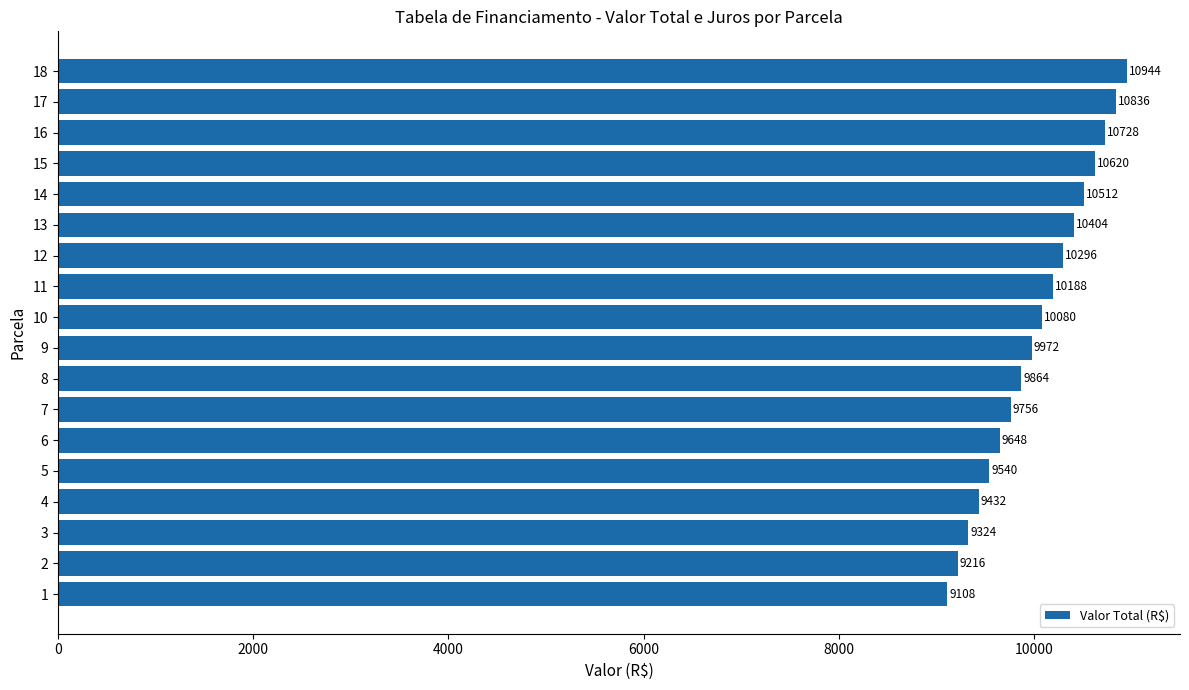

What is the sum of all values?

180468